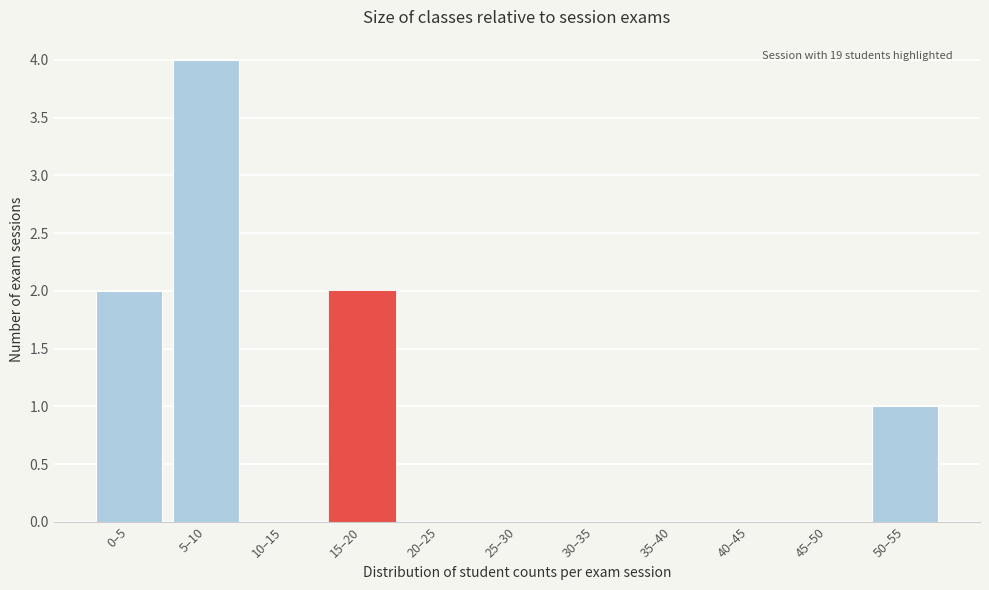

Reading left to right, extract all data points from this chart.

0–5=2	5–10=4	10–15=0	15–20=2	20–25=0	25–30=0	30–35=0	35–40=0	40–45=0	45–50=0	50–55=1